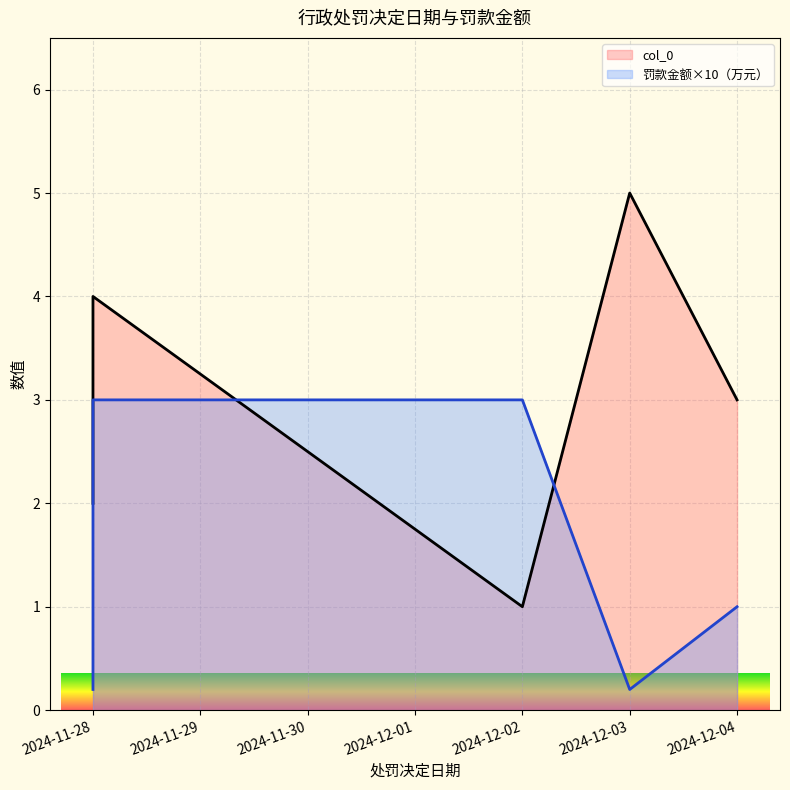

Which series has the largest total across all categories?

col_0